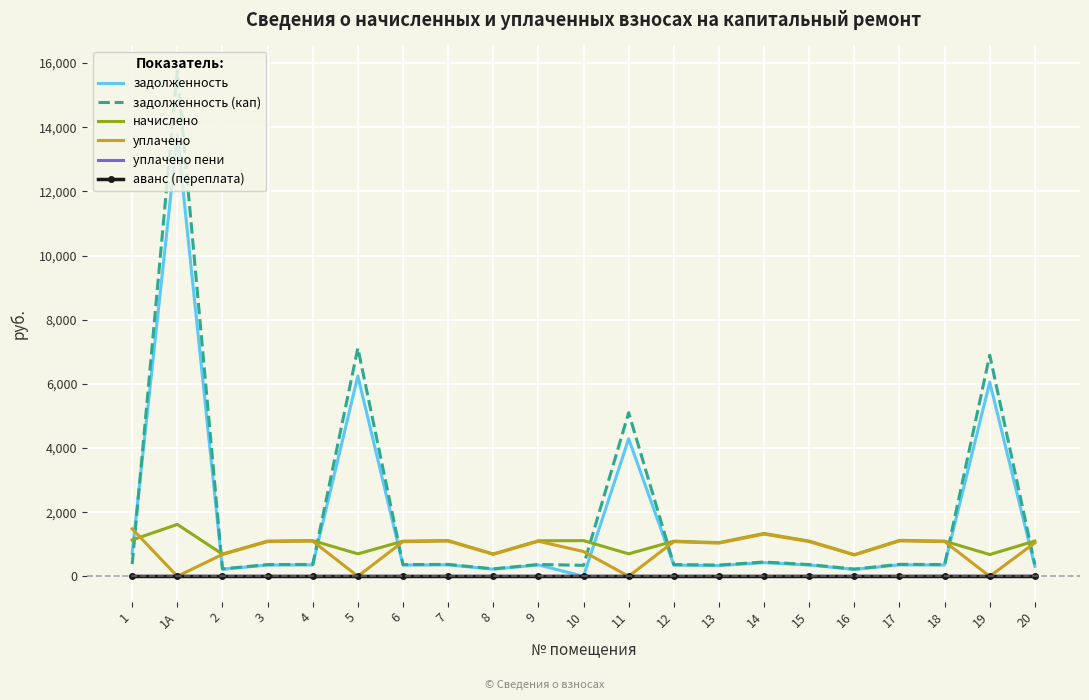

Which series has the widest spread of values?

задолженность (кап)